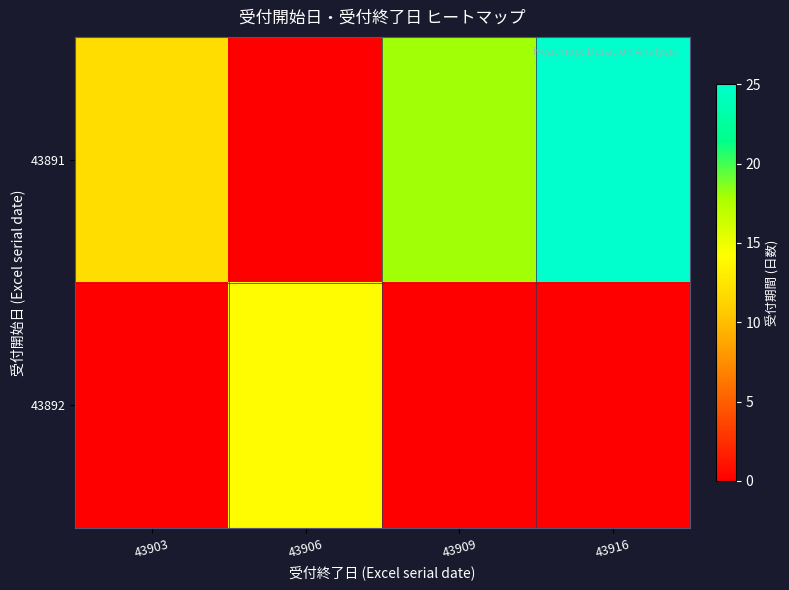

Which series changed the most between 43906 and 43916?

row_0